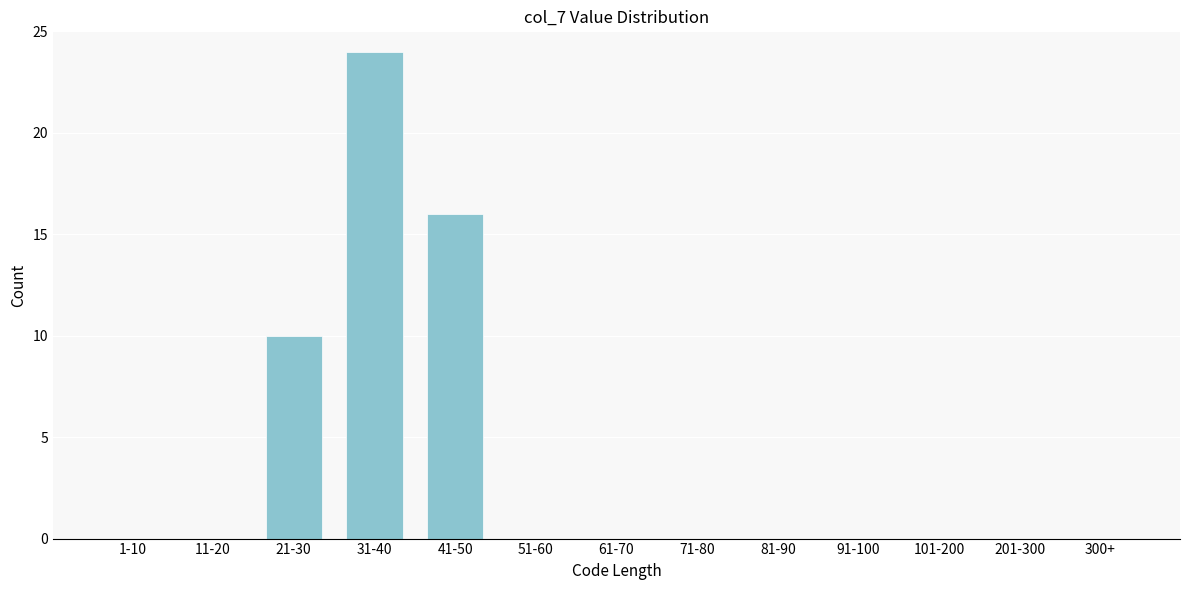

Reading left to right, list all the values displayed in this chart.

1-10=0	11-20=0	21-30=10	31-40=24	41-50=16	51-60=0	61-70=0	71-80=0	81-90=0	91-100=0	101-200=0	201-300=0	300+=0